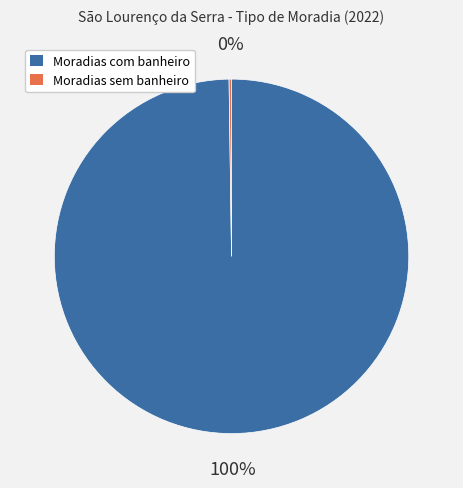

To the nearest percent, what is the average slice percentage?

50%